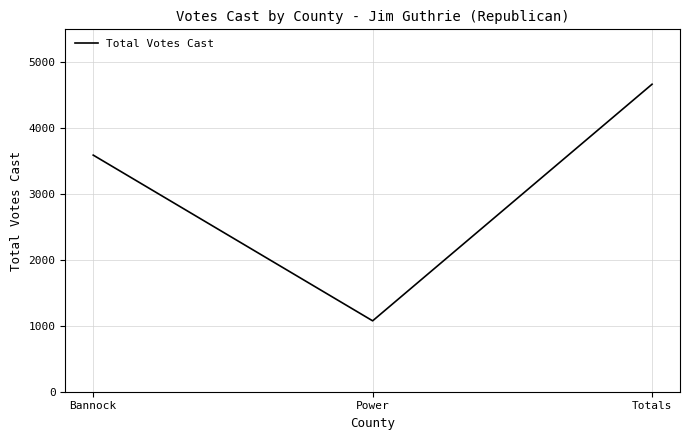

The value at Totals is 7931. True or false?

False